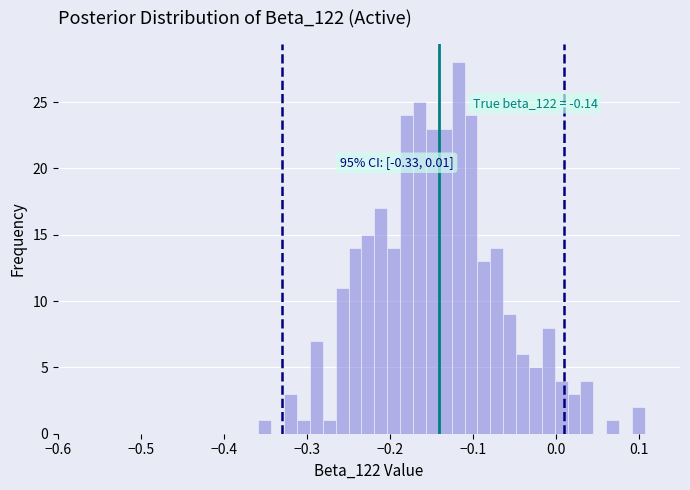

Around what value on the x-axis is the tallest bar? Give the approximate position of its centre, as read against the axis.

-0.12